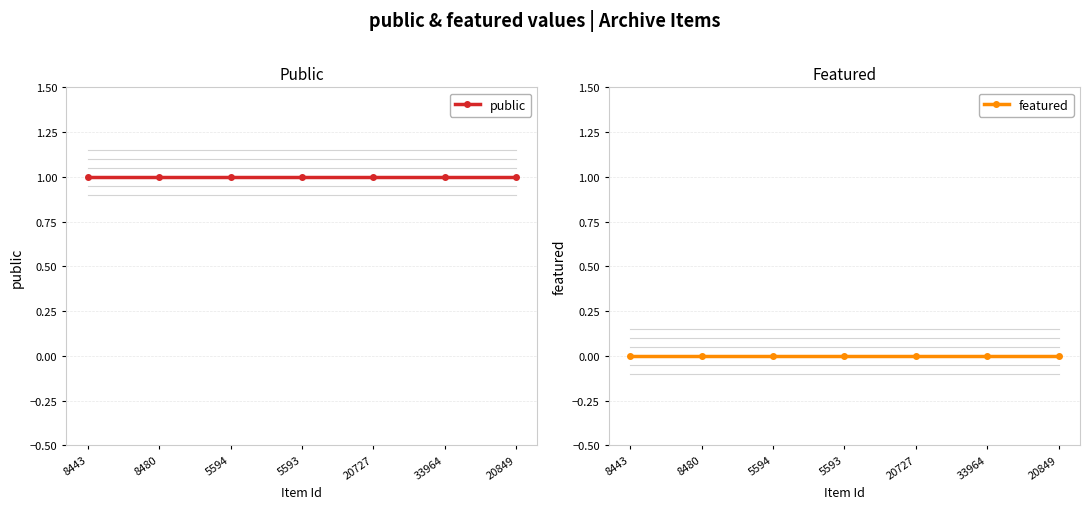

True or false: featured and public cross at least once.

False